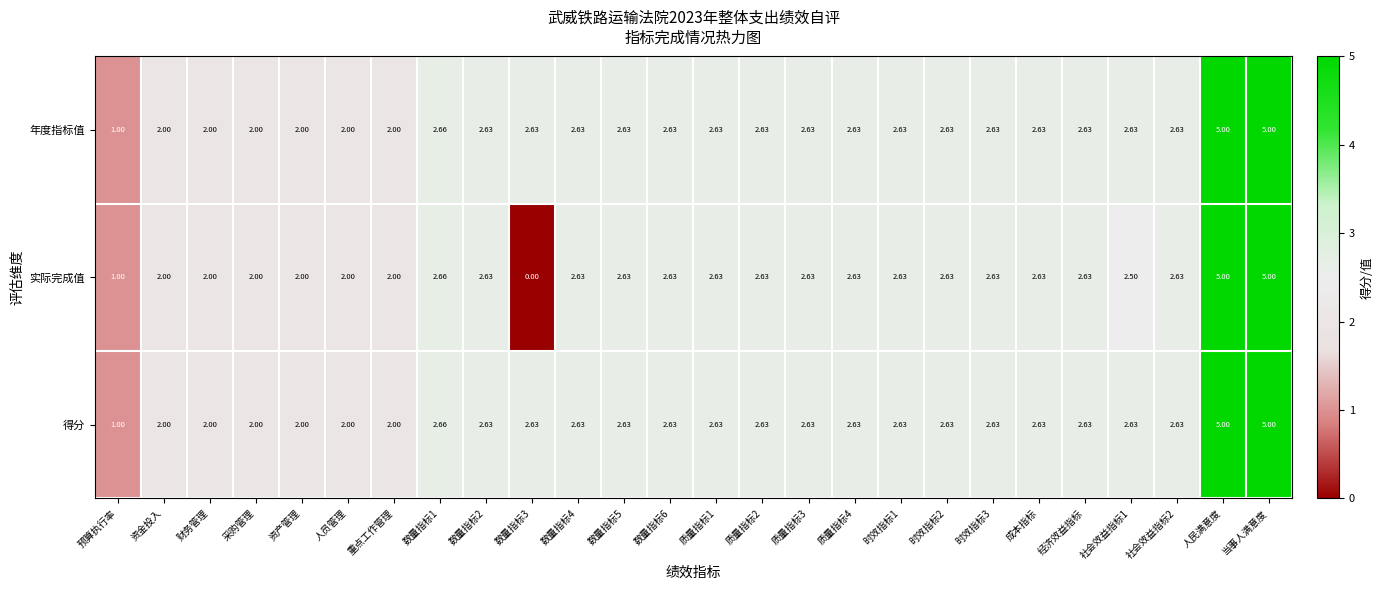

How many series are shown in this chart?

3